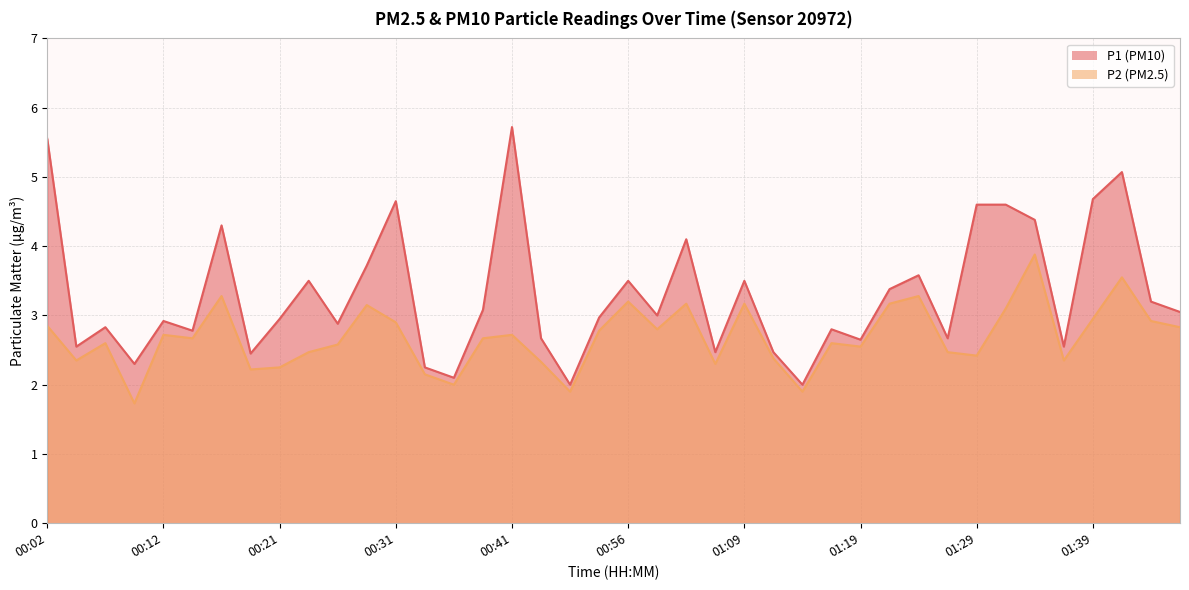

Between 00:26 and 00:07, which is larger?

00:26